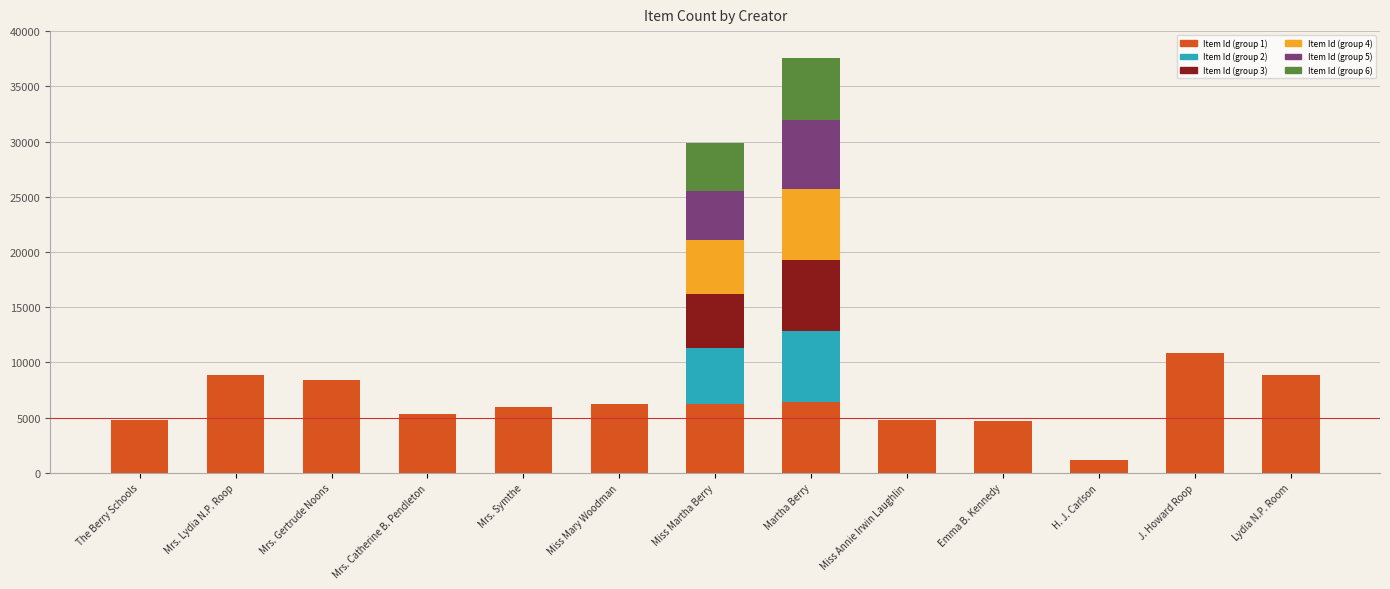

What are all the series names shown in the legend?

Item Id (group 1), Item Id (group 2), Item Id (group 3), Item Id (group 4), Item Id (group 5), Item Id (group 6)